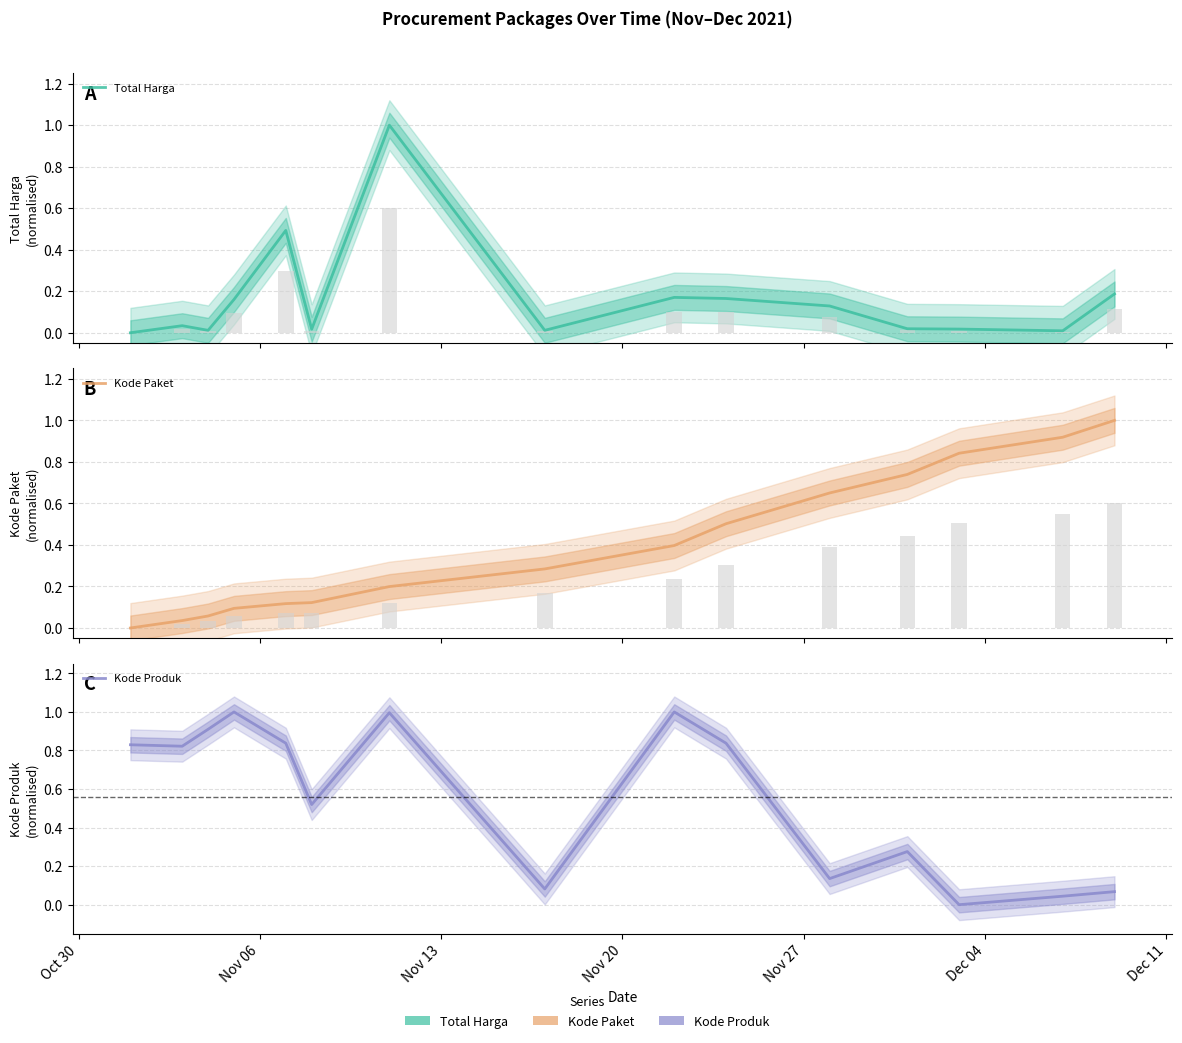

How many data points in Kode Produk are above 0?

14